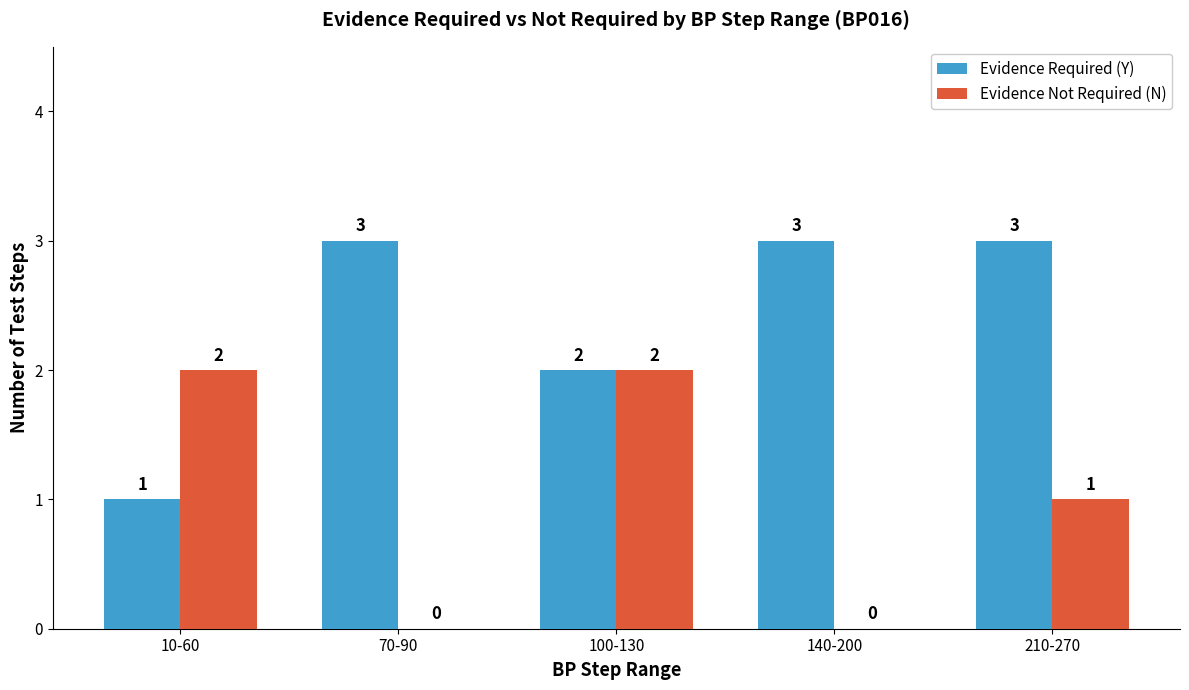

What are all the series names shown in the legend?

Evidence Required (Y), Evidence Not Required (N)